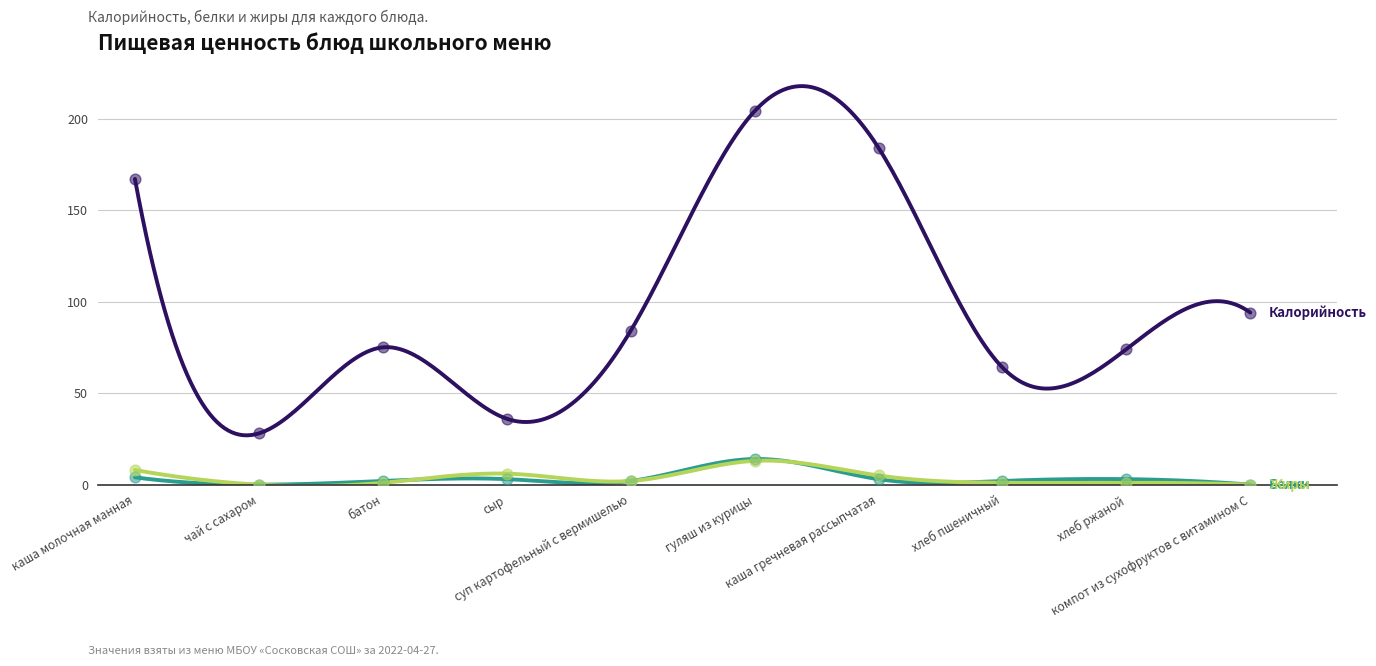

Is the value of Белки at сыр greater than the value of Жиры at сыр?

No